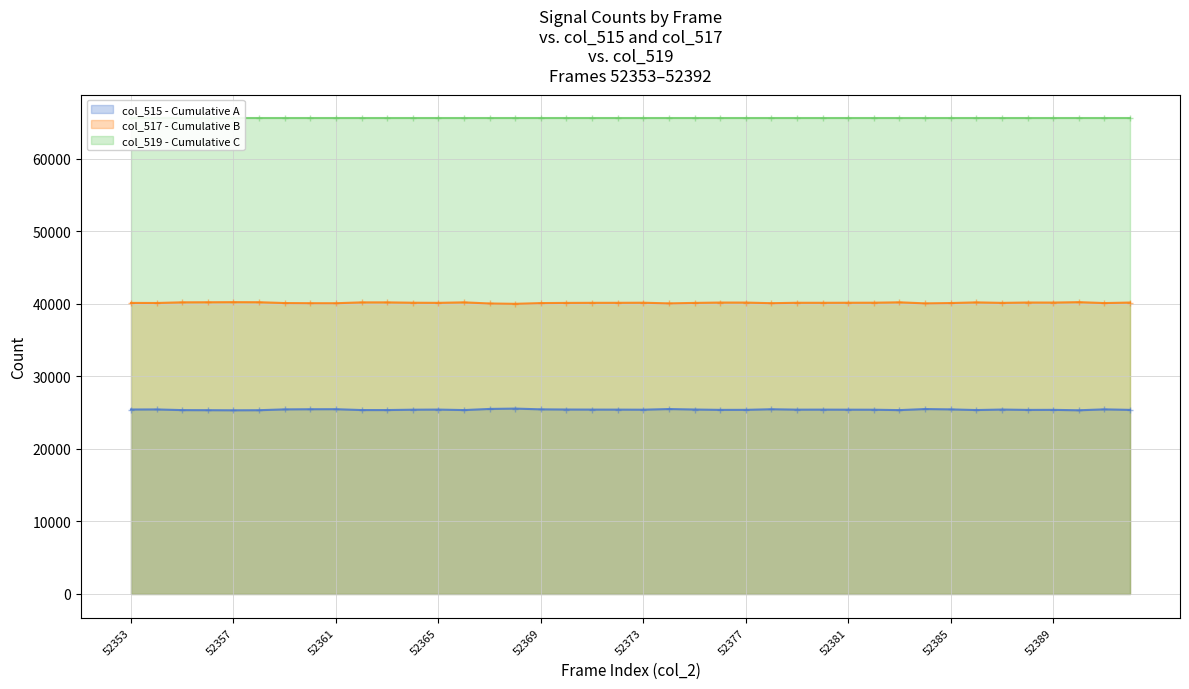

What is the maximum value for col_517 - Cumulative B?

40220